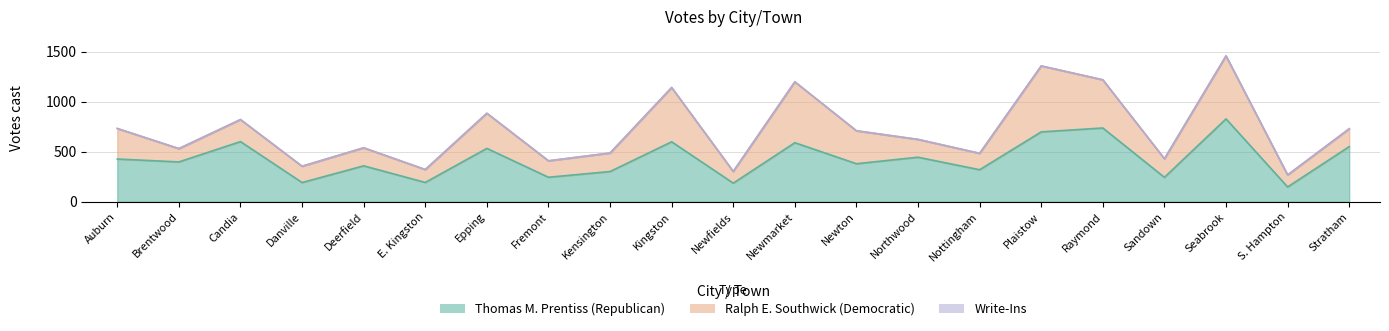

In Write-Ins, how many points are higher than both neighbors (excluding endpoints)?

1